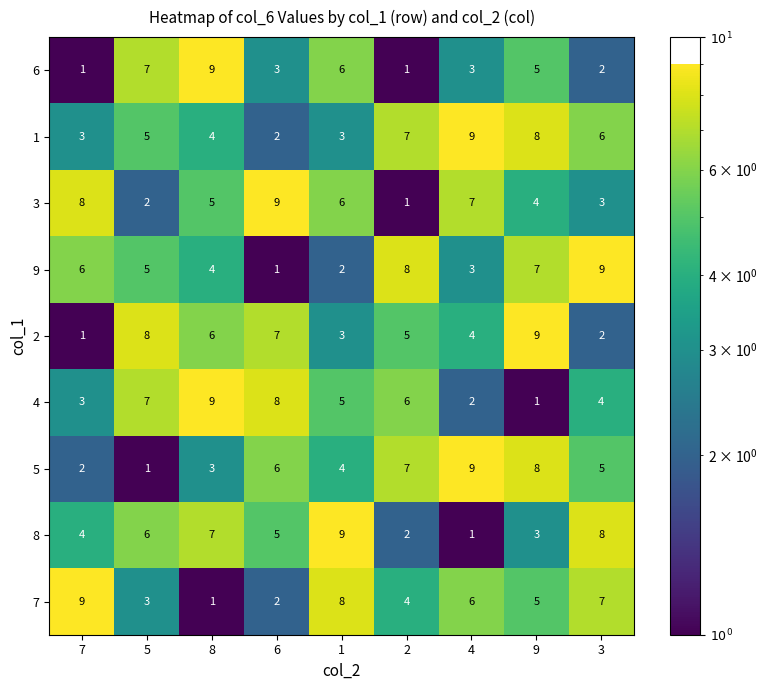

The value of 3 at 7 is 8. True or false?

True